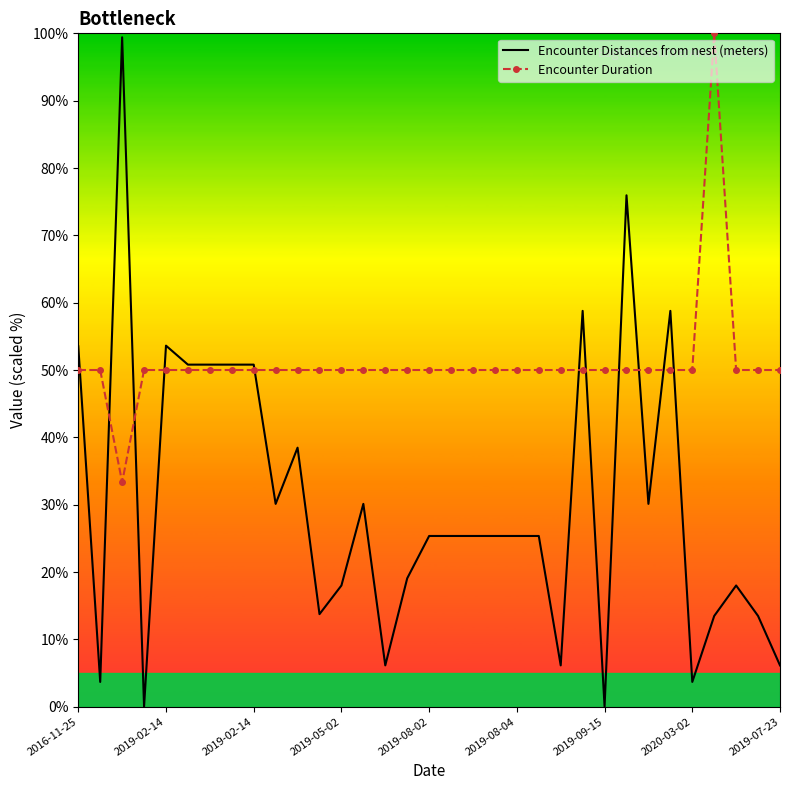

True or false: Encounter Distances from nest (meters) has more than 2 interior local peaks.

True